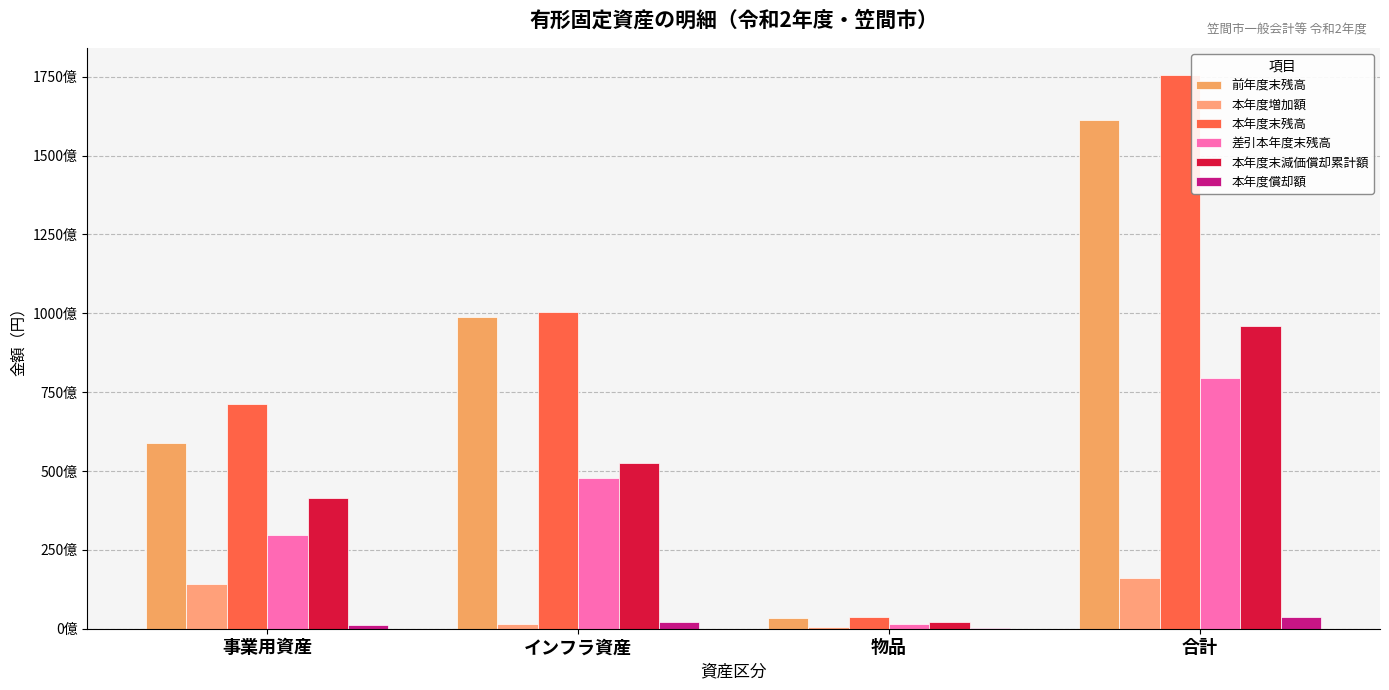

Does the chart contain any negative values?

No